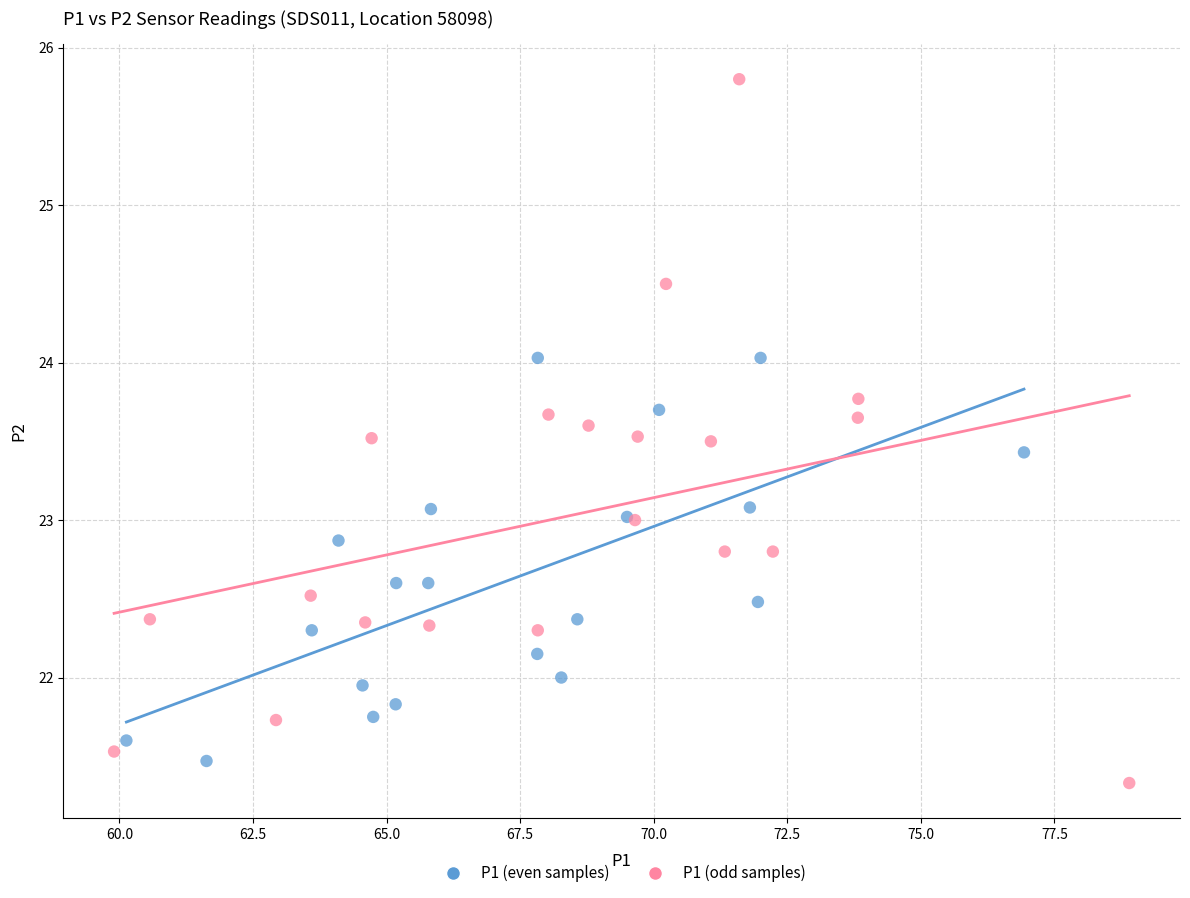

Which series has the widest spread of Y values?

P1 (odd samples)